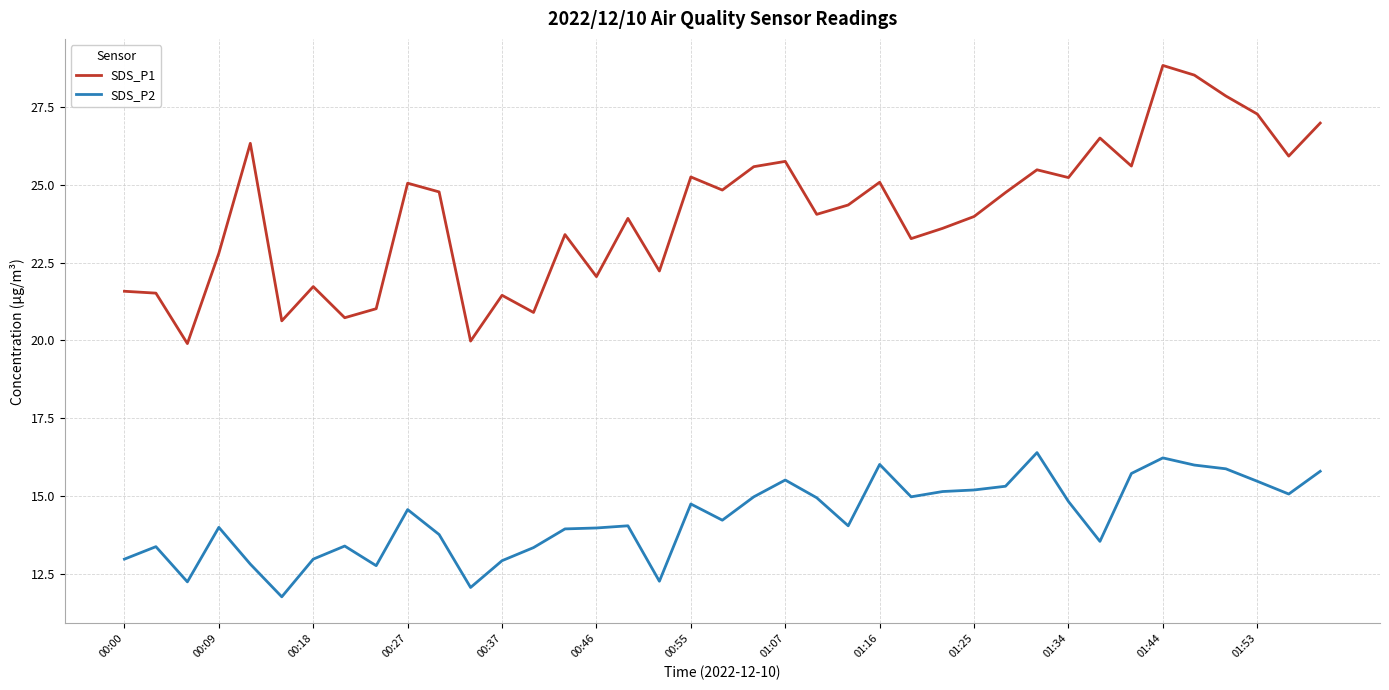

Which series has the largest total across all categories?

SDS_P1